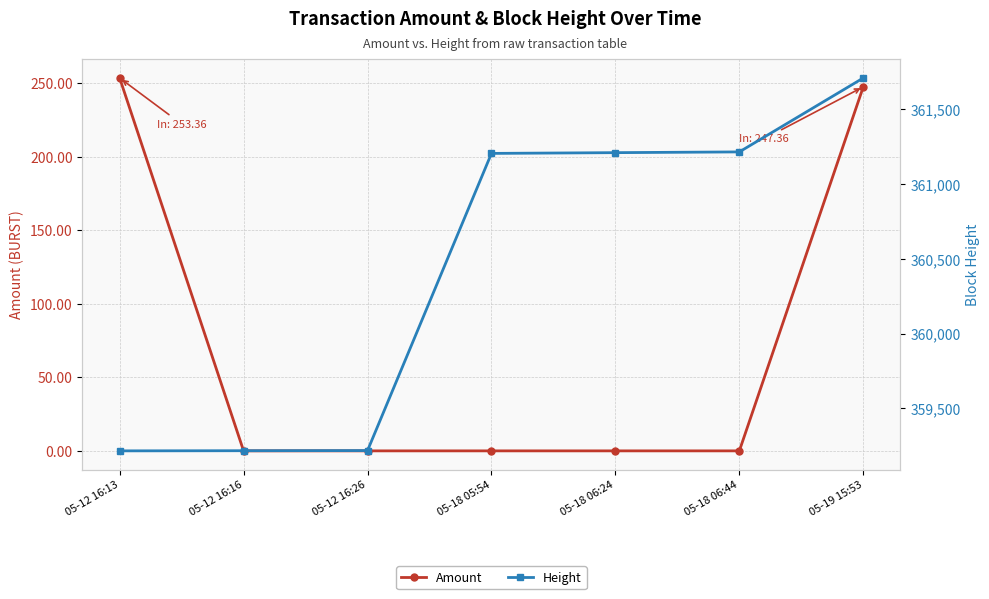

What are all the series names shown in the legend?

Amount, Height